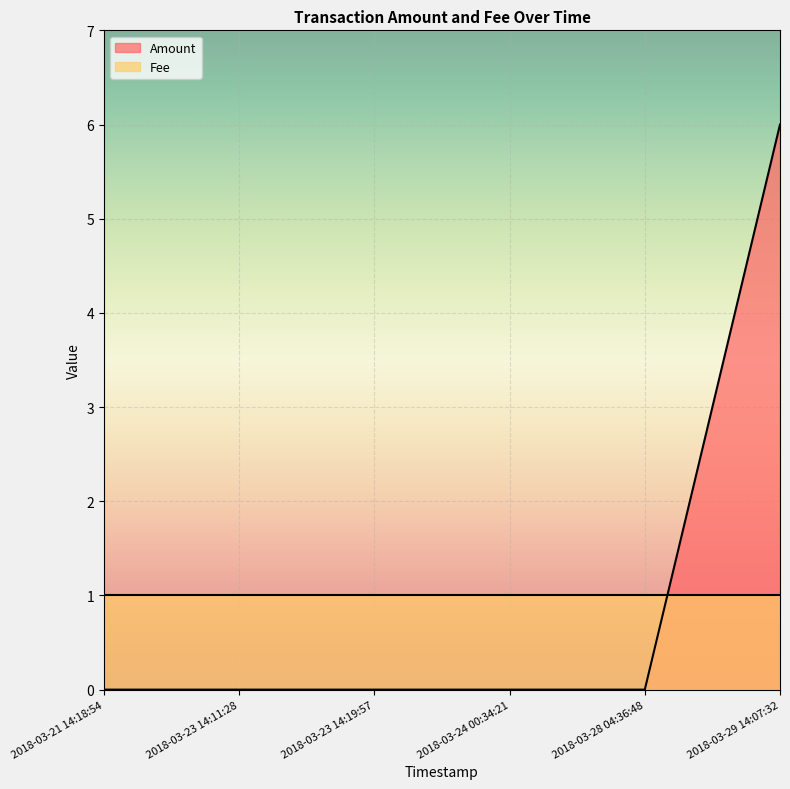

Does the chart display data point markers on the line(s)?

No